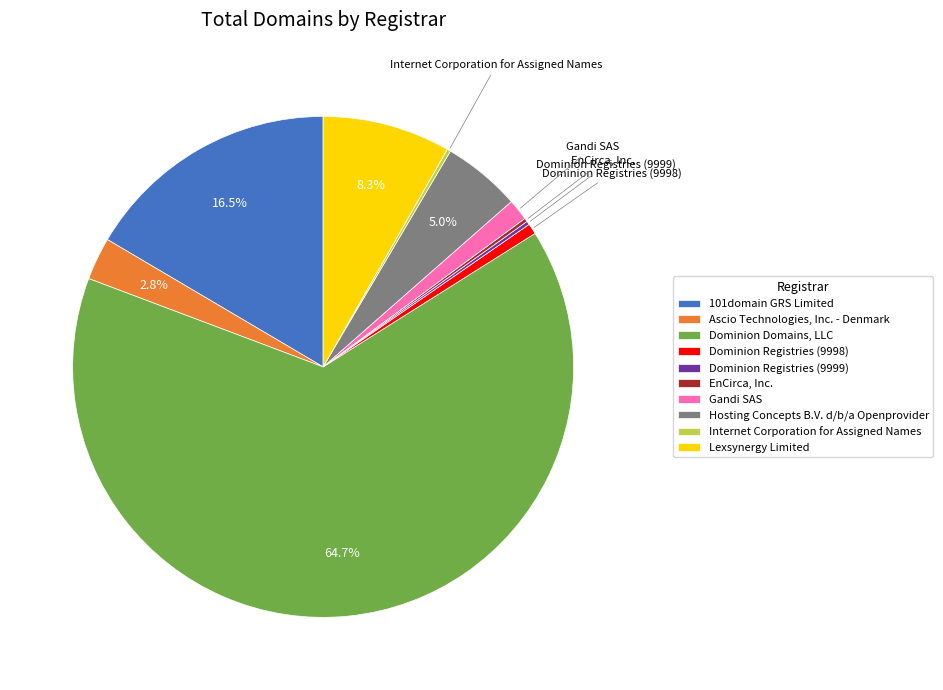

Which slice is the largest?

Dominion Domains, LLC